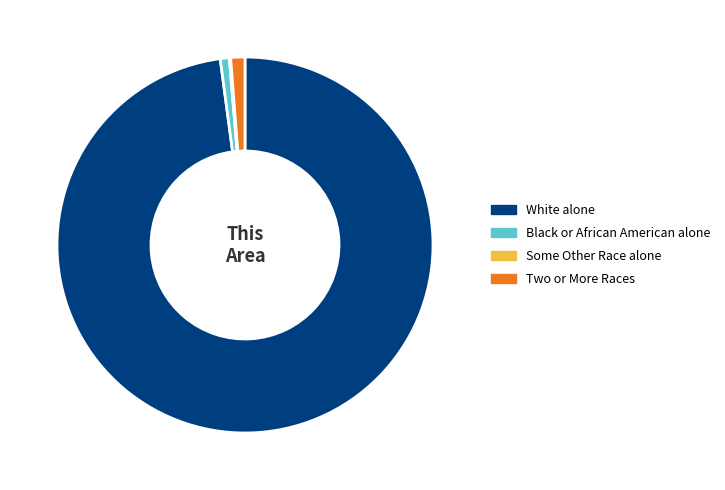

Which category has the biggest portion of the pie?

White alone